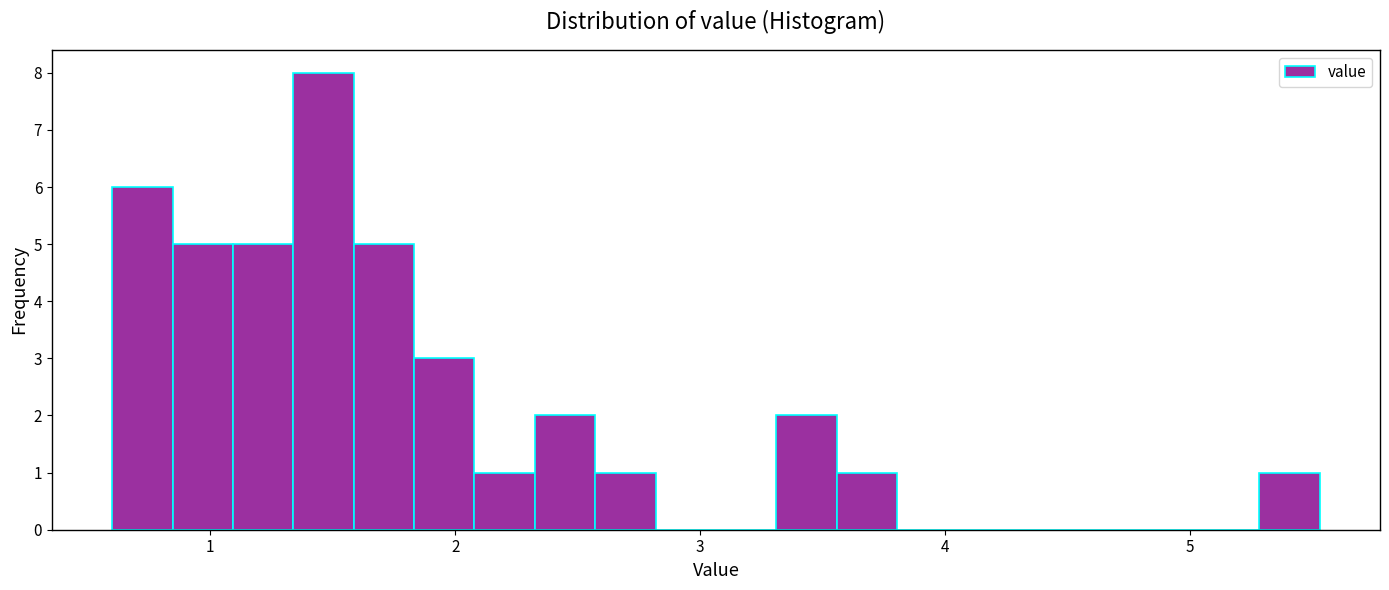

Around what value on the x-axis is the tallest bar? Give the approximate position of its centre, as read against the axis.

1.5